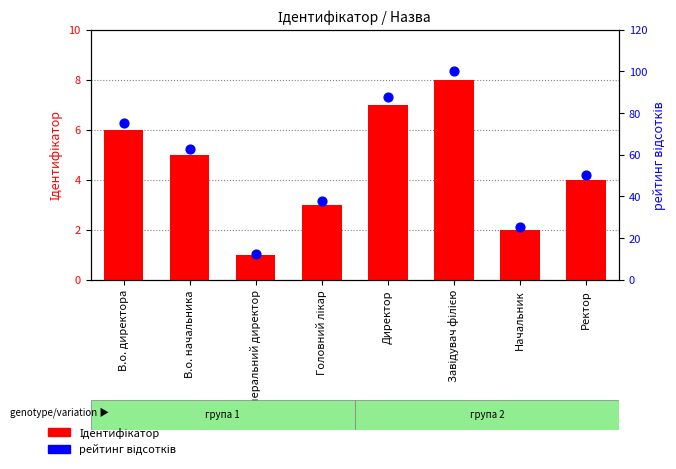

At how many categories does at least one series exceed 48?

5